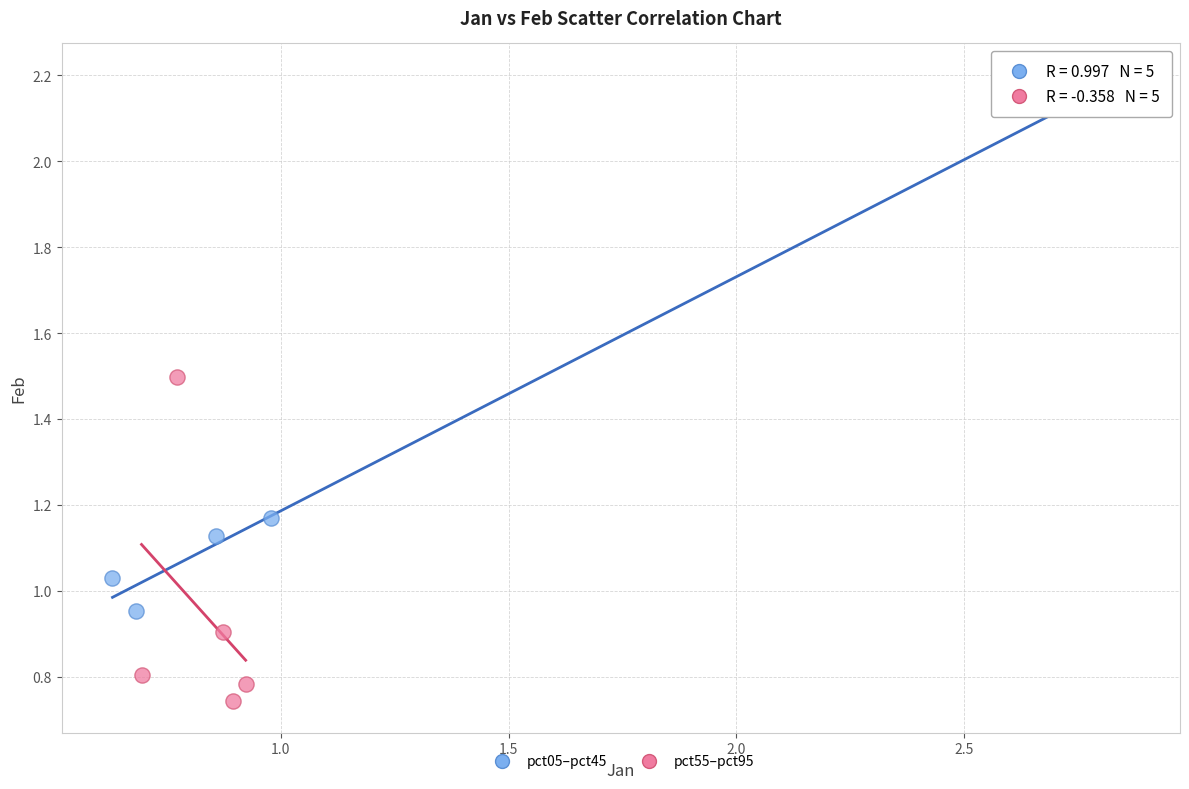

Which series reaches the minimum Y coordinate?

pct55–pct95